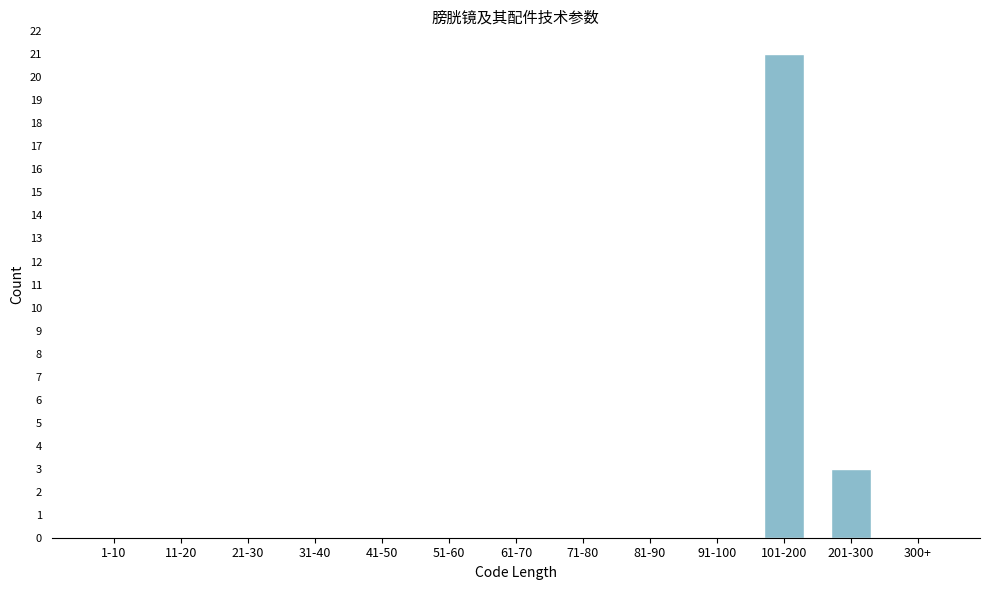

Reading left to right, transcribe all the data shown in this chart.

1-10=0	11-20=0	21-30=0	31-40=0	41-50=0	51-60=0	61-70=0	71-80=0	81-90=0	91-100=0	101-200=21	201-300=3	300+=0